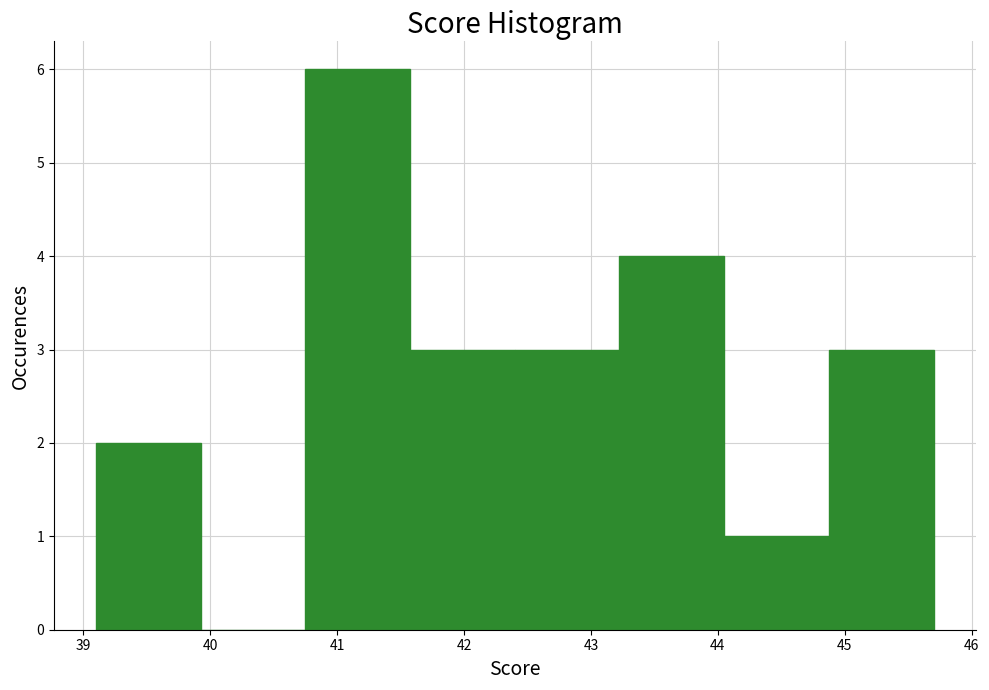

Over which range of the x-axis is the bar tallest?

40.8 to 41.6